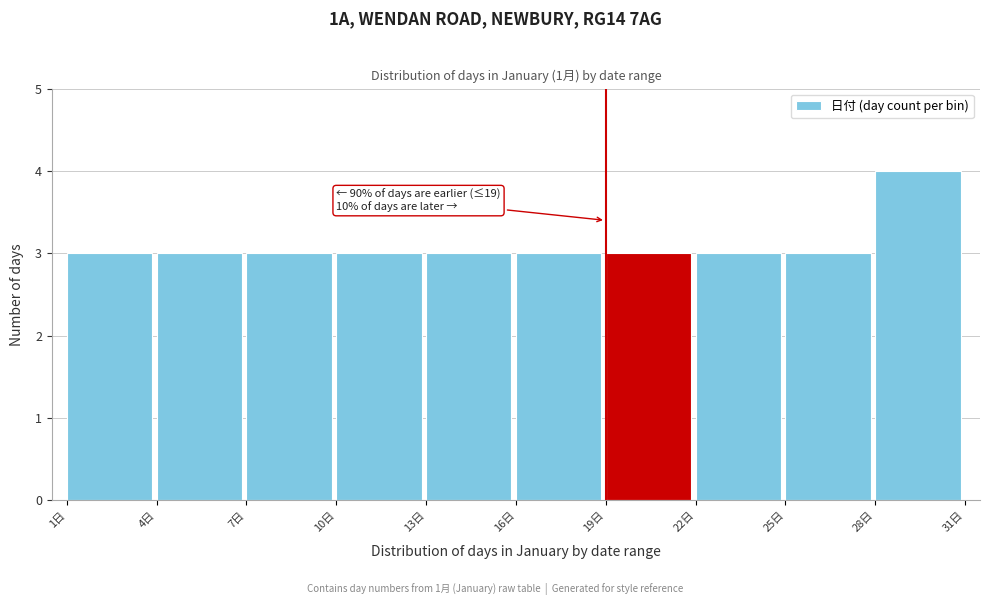

Which range on the x-axis has the tallest bar?

28 to 31